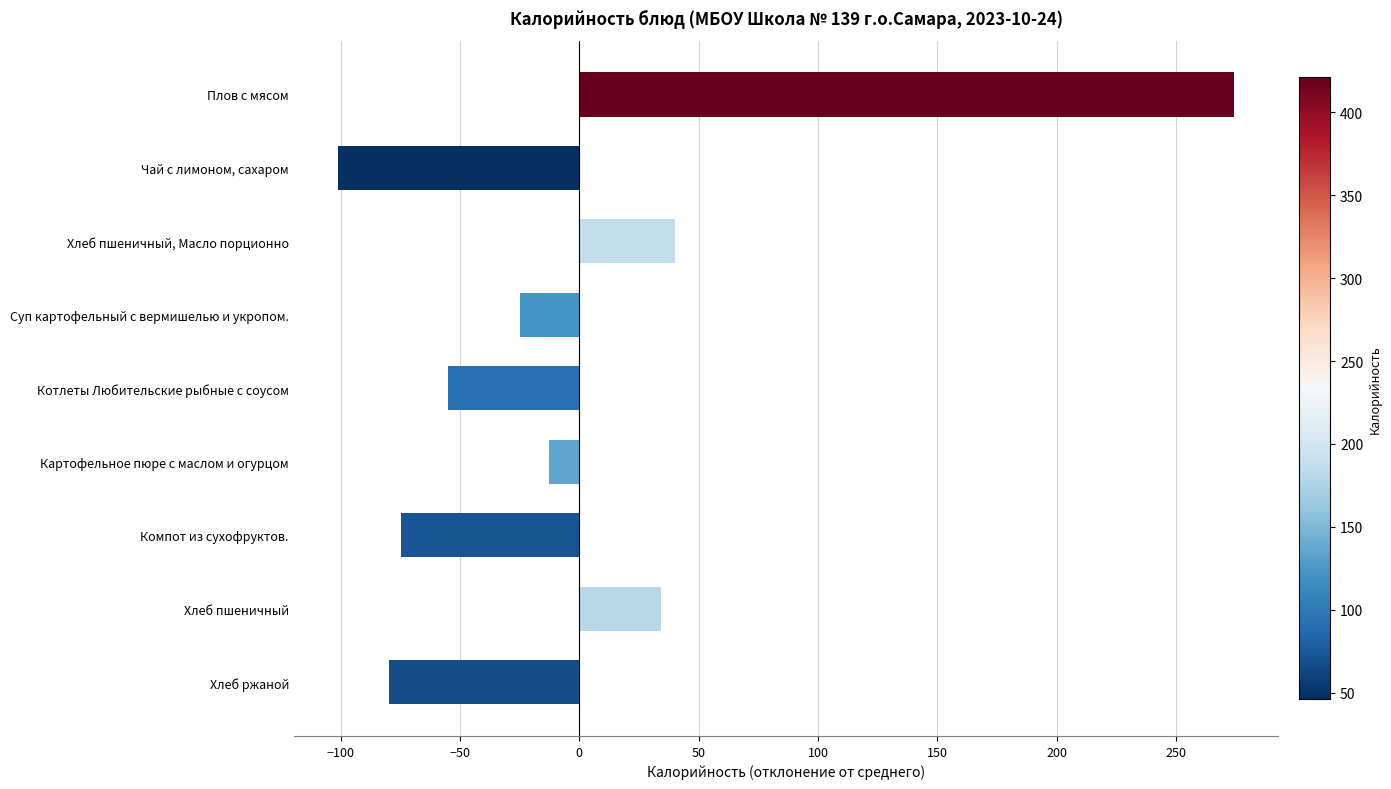

Reading bottom to top, extract all data points from this chart.

-79.9	34.1	-74.9	-12.9	-54.9	-24.9	40.1	-100.9	274.1